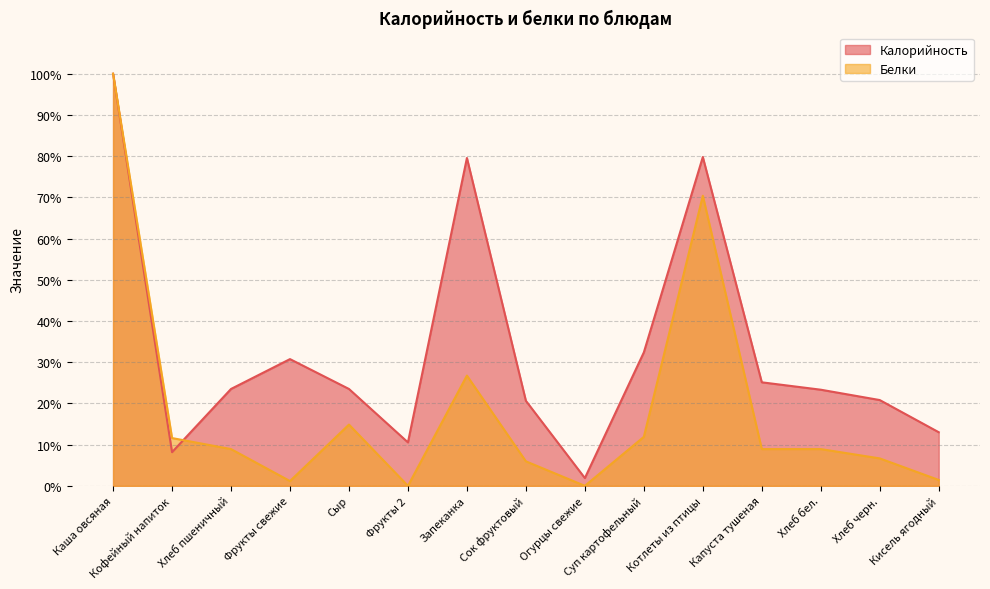

What position from the left is Хлеб черн.?

14